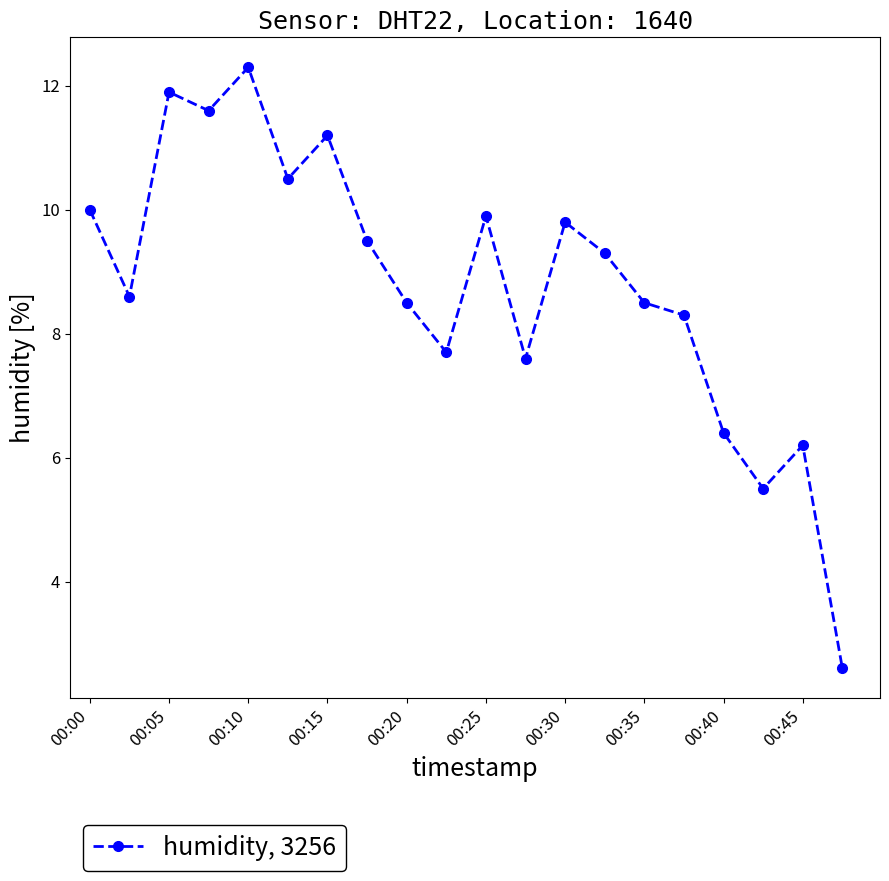

What is the value of the 7th point from the left?

11.2